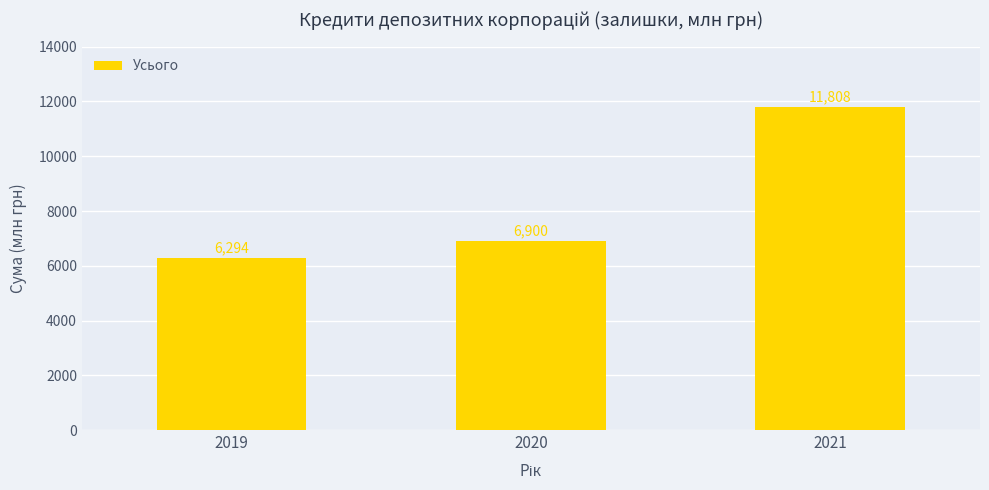

Which label corresponds to the smallest value in the chart?

2019